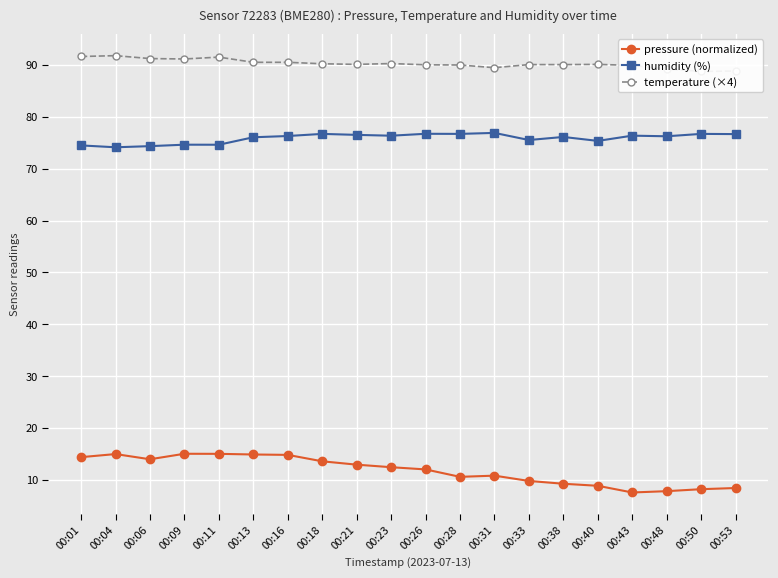

True or false: humidity (%) and temperature (×4) intersect in this chart.

False